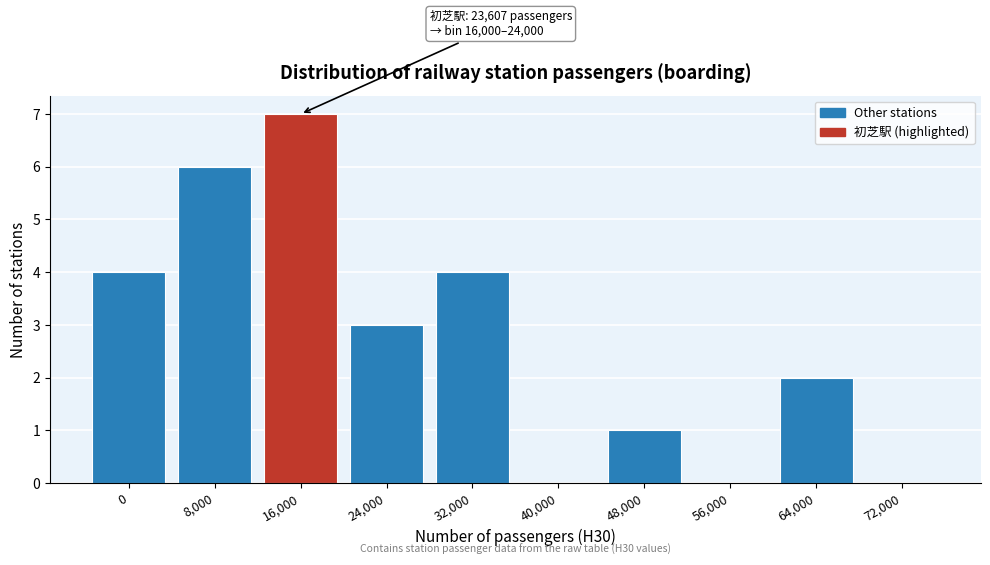

Reading left to right, what are all the values shown in this chart?

0=4	8,000=6	16,000=7	24,000=3	32,000=4	40,000=0	48,000=1	56,000=0	64,000=2	72,000=0